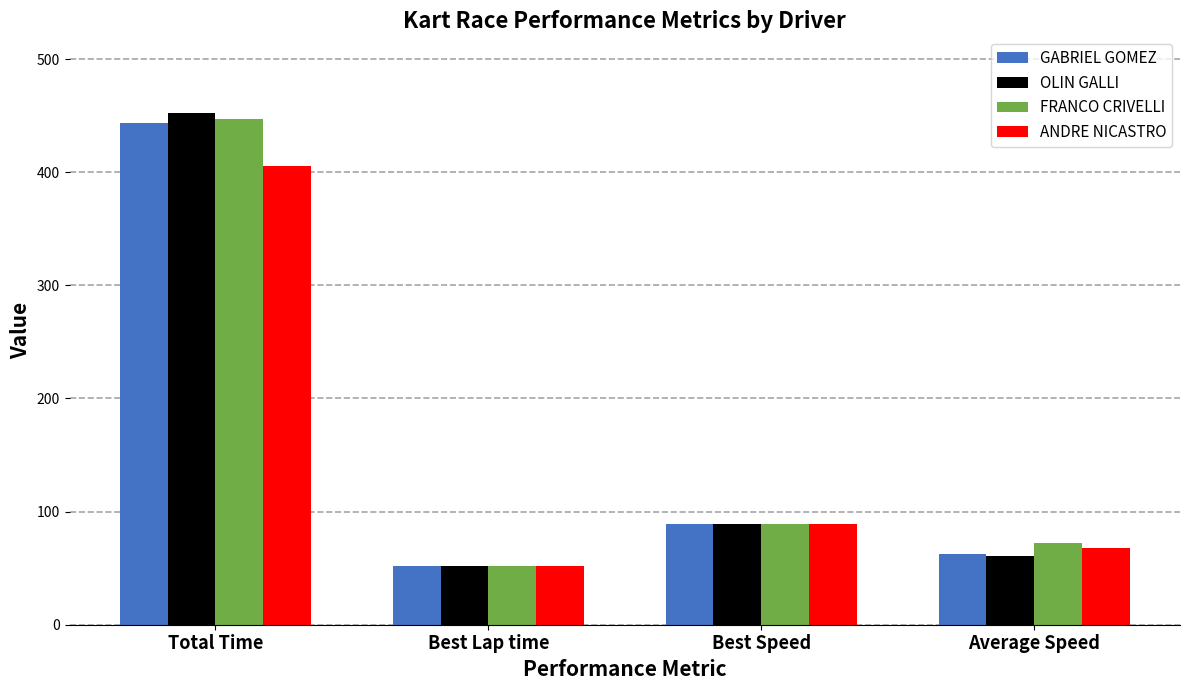

At which label does OLIN GALLI first exceed 89?

Total Time